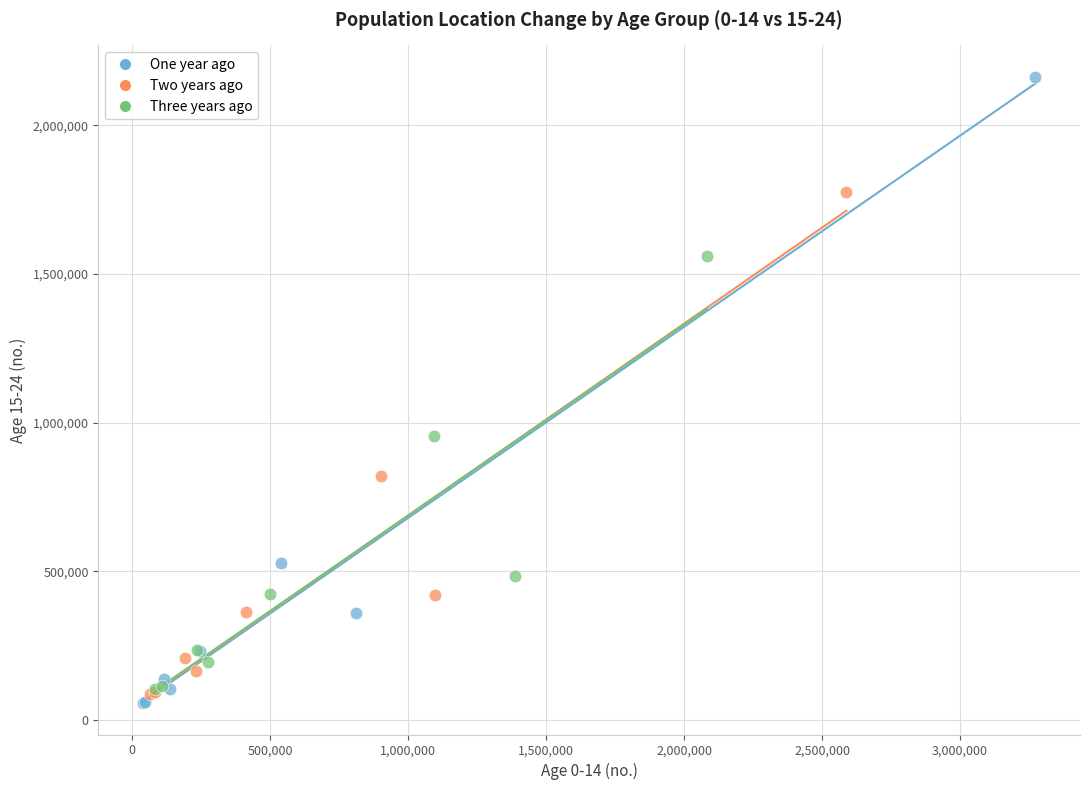

Which series has the largest Y range (max minus min)?

One year ago